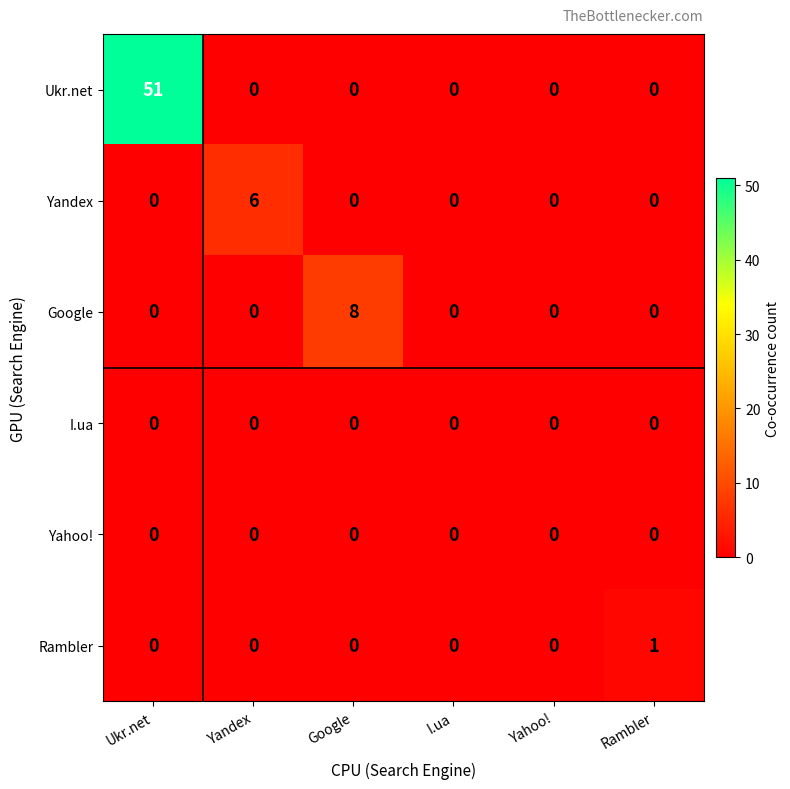

What is the greatest value displayed?

51